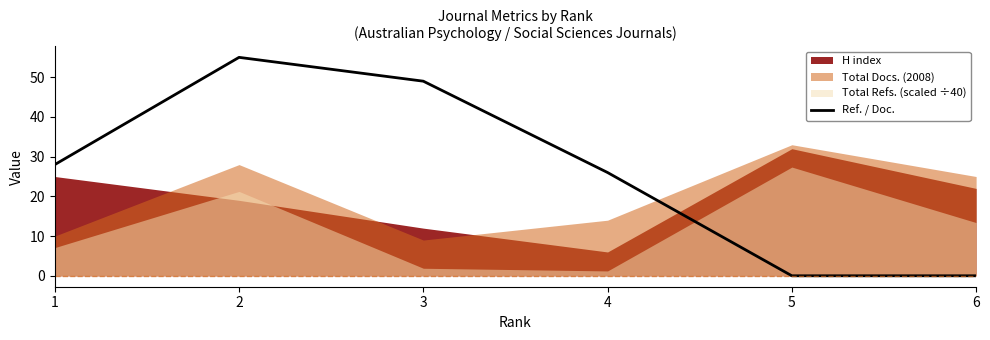

What is the sum of all values?

158